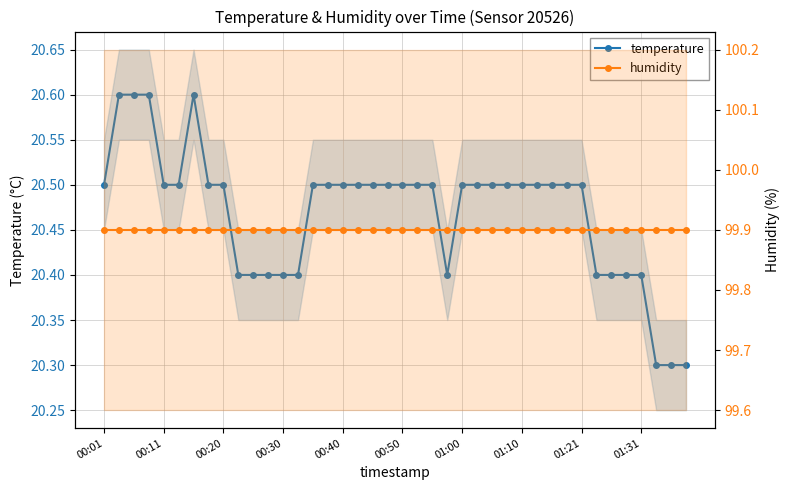

Is the value of temperature at 01:10 greater than the value of humidity at 00:01?

No